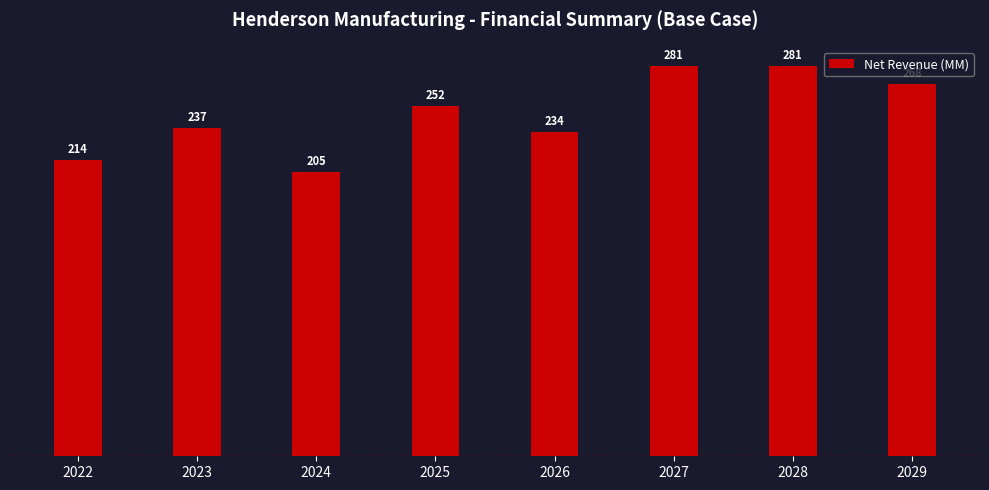

True or false: the data shows 204.8 at 2024.

True